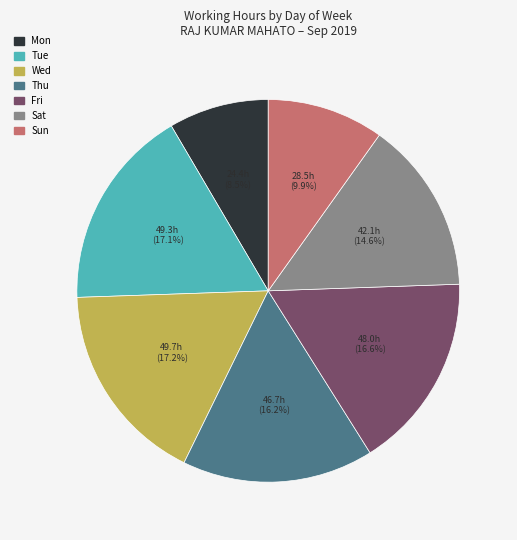

Is it true that Wed is 28% of the pie?

False